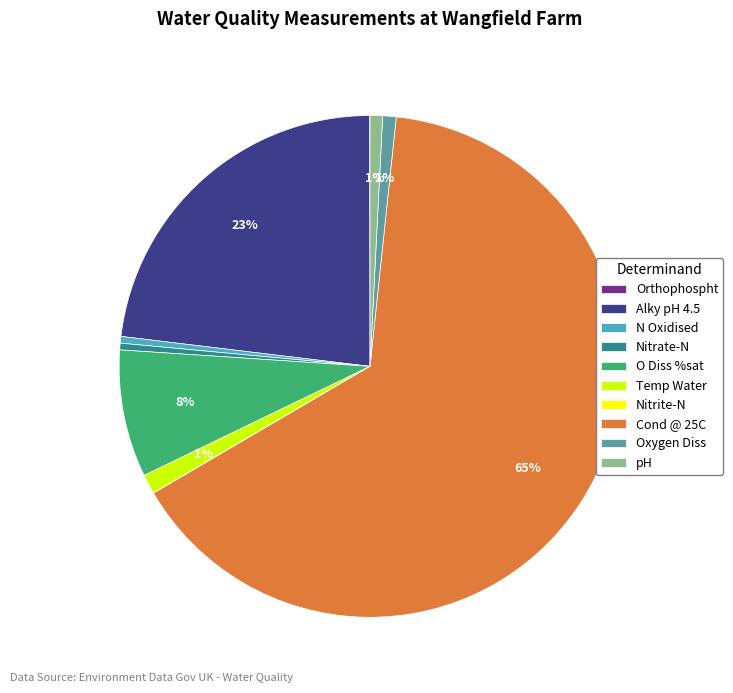

Is there a majority slice in this chart?

Yes